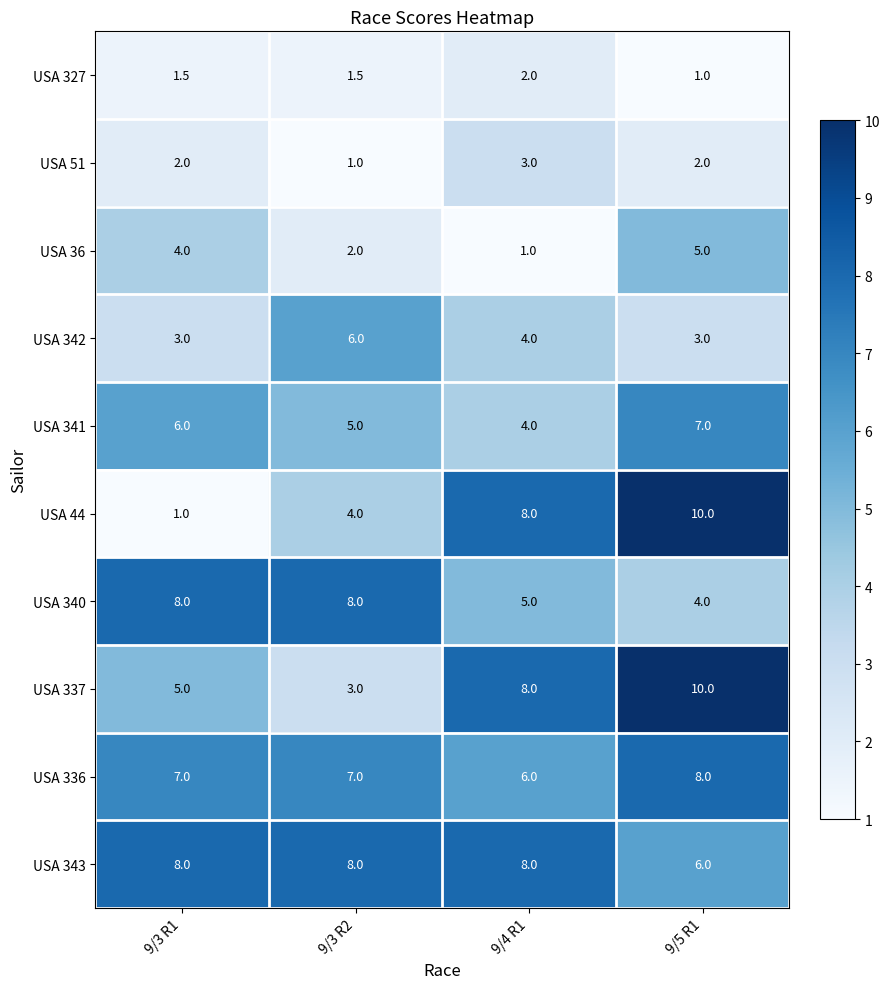

What is the greatest value displayed?

10.0